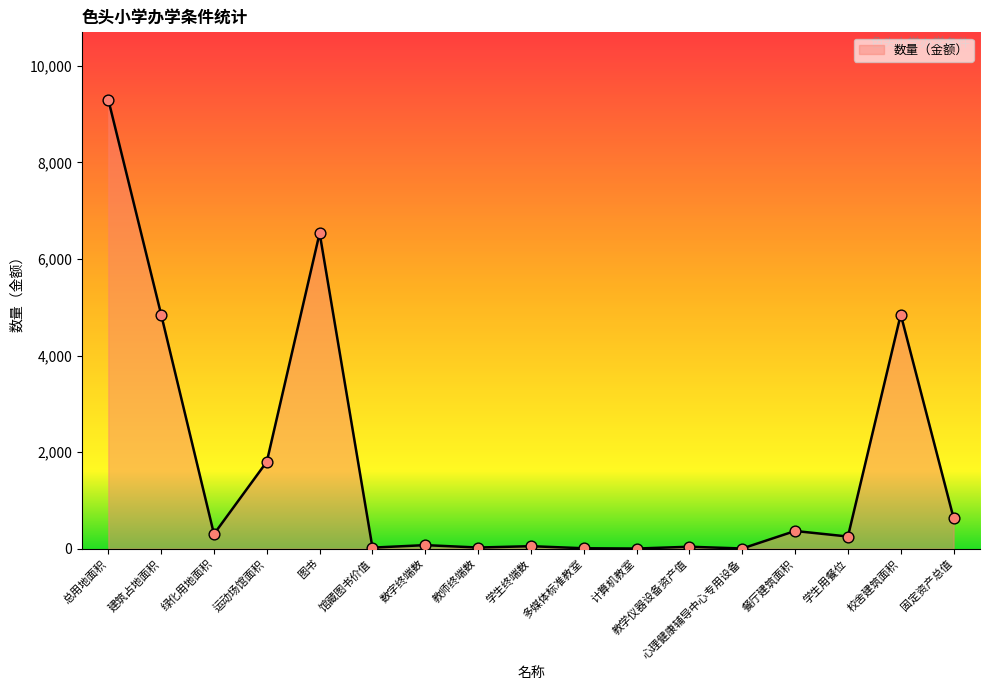

What is the change in value from 学生终端数 to 心理健康辅导中心专用设备?

-48.0